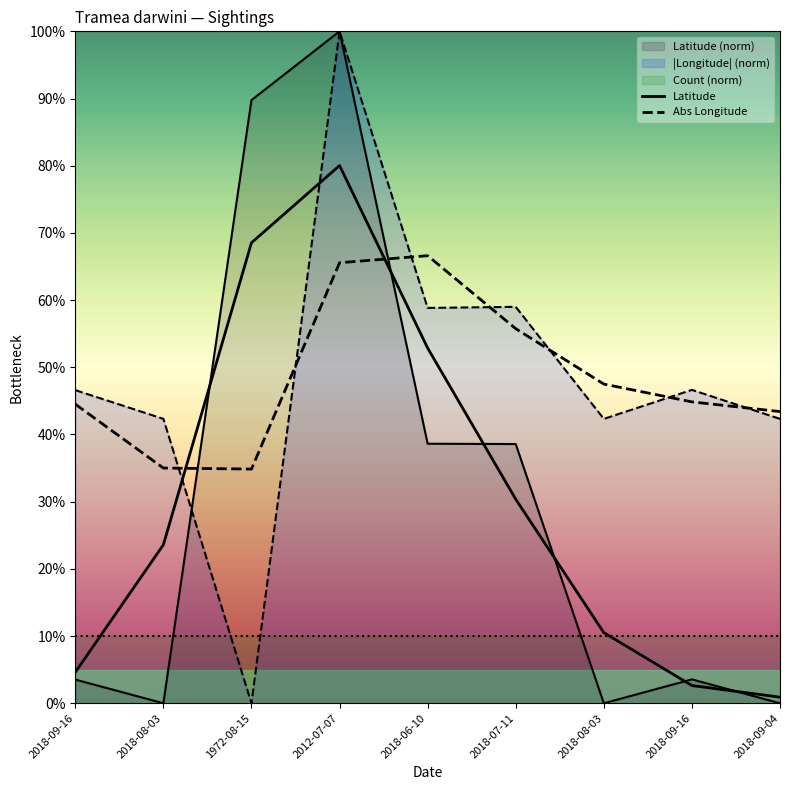

The value of Latitude at 2018-07-11 is 6.8. True or false?

False